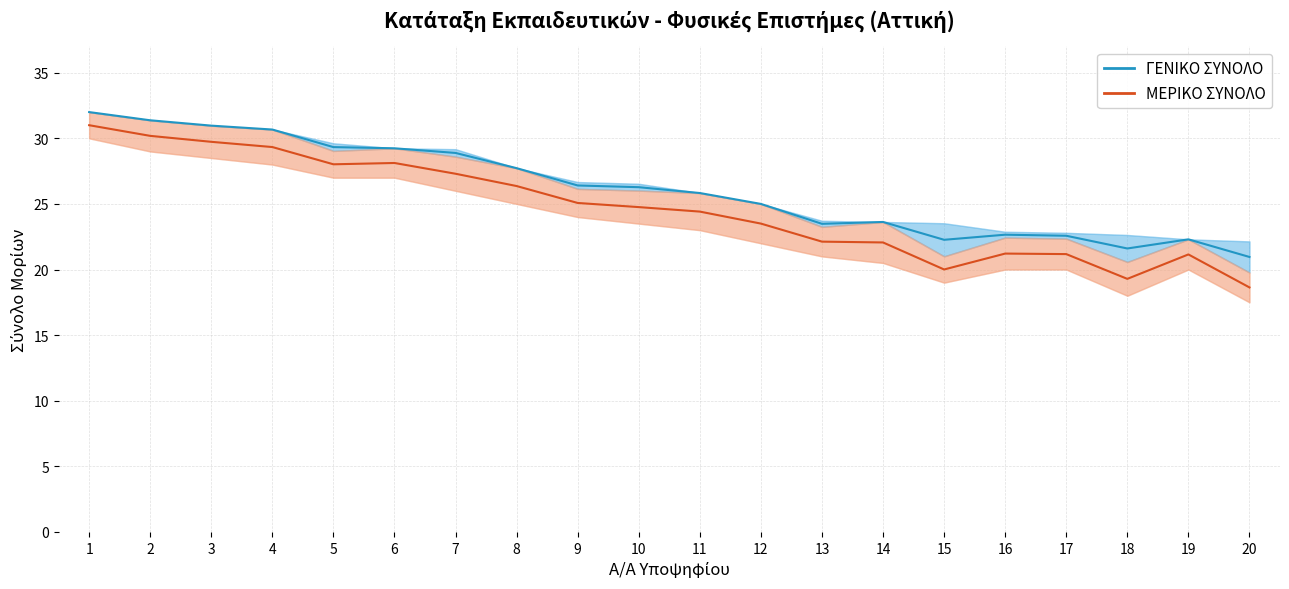

True or false: ΓΕΝΙΚΟ ΣΥΝΟΛΟ and ΜΕΡΙΚΟ ΣΥΝΟΛΟ intersect in this chart.

False